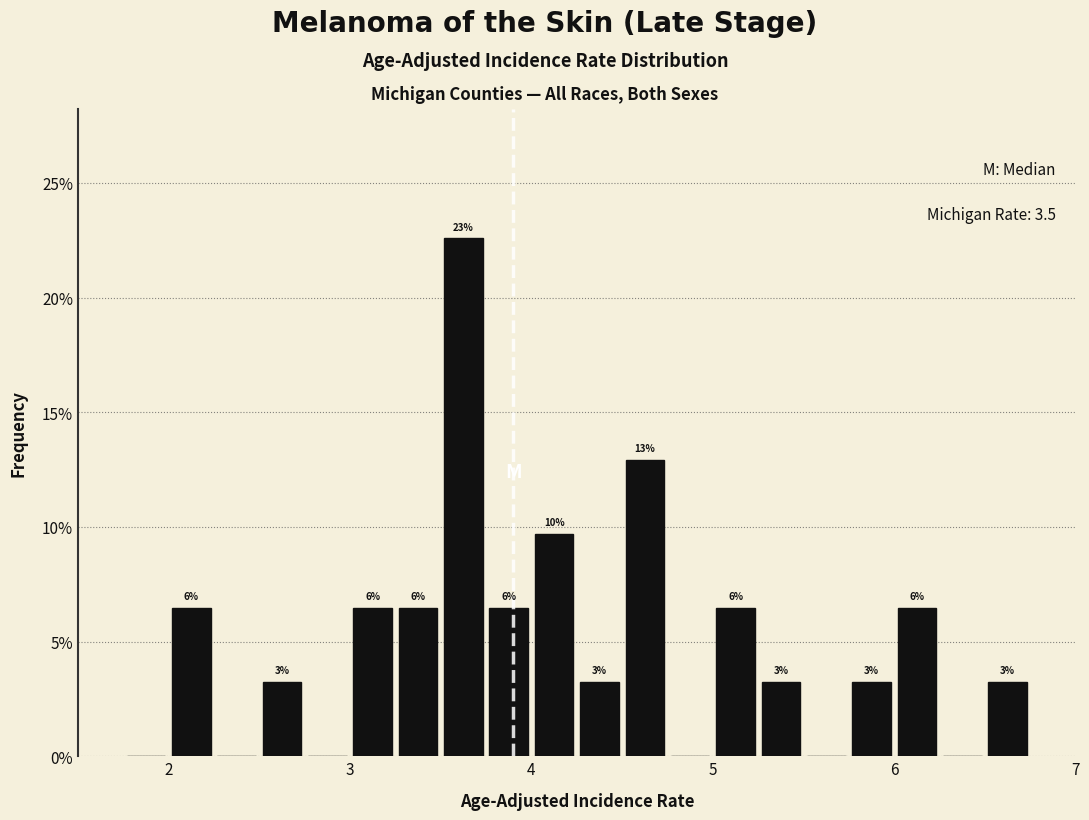

Around what value on the x-axis is the tallest bar? Give the approximate position of its centre, as read against the axis.

3.6